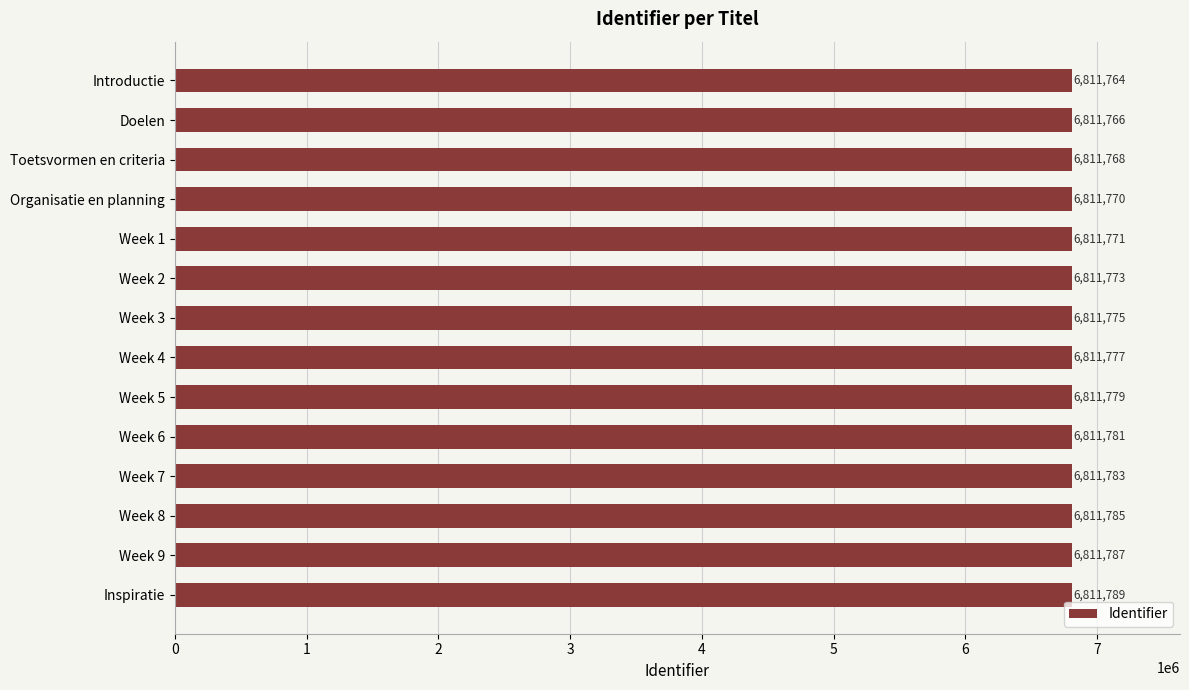

Rank the categories by value from lowest to highest.

Introductie, Doelen, Toetsvormen en criteria, Organisatie en planning, Week 1, Week 2, Week 3, Week 4, Week 5, Week 6, Week 7, Week 8, Week 9, Inspiratie